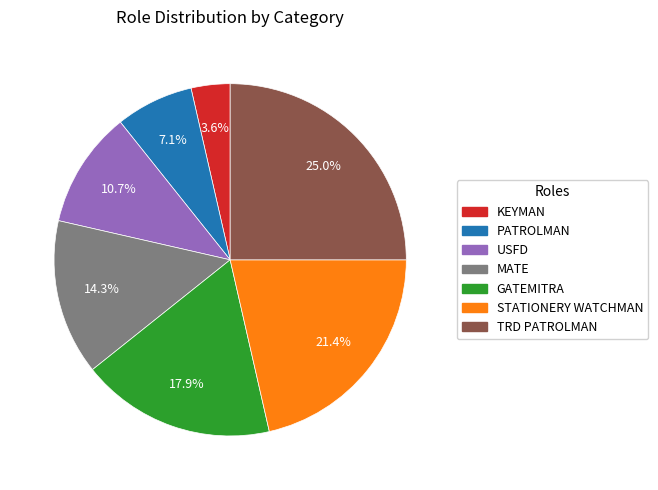

What is the largest slice in the pie chart?

TRD PATROLMAN